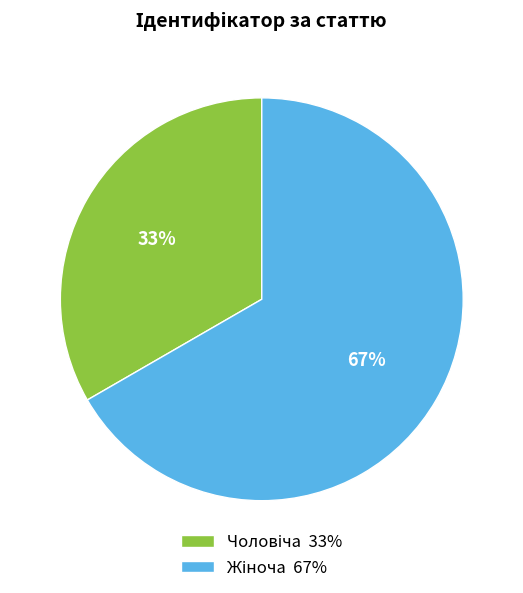

Is there any slice that represents more than half of the pie?

Yes